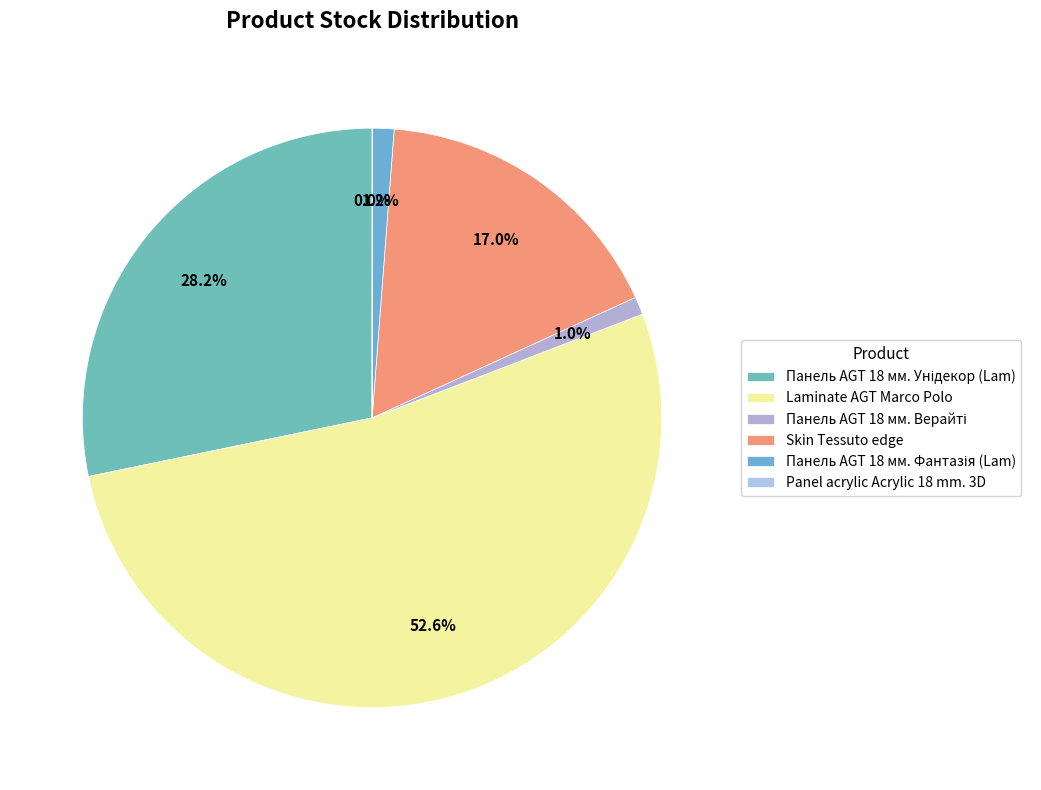

To the nearest percent, what is the difference between the largest and smallest slice percentages?

53%